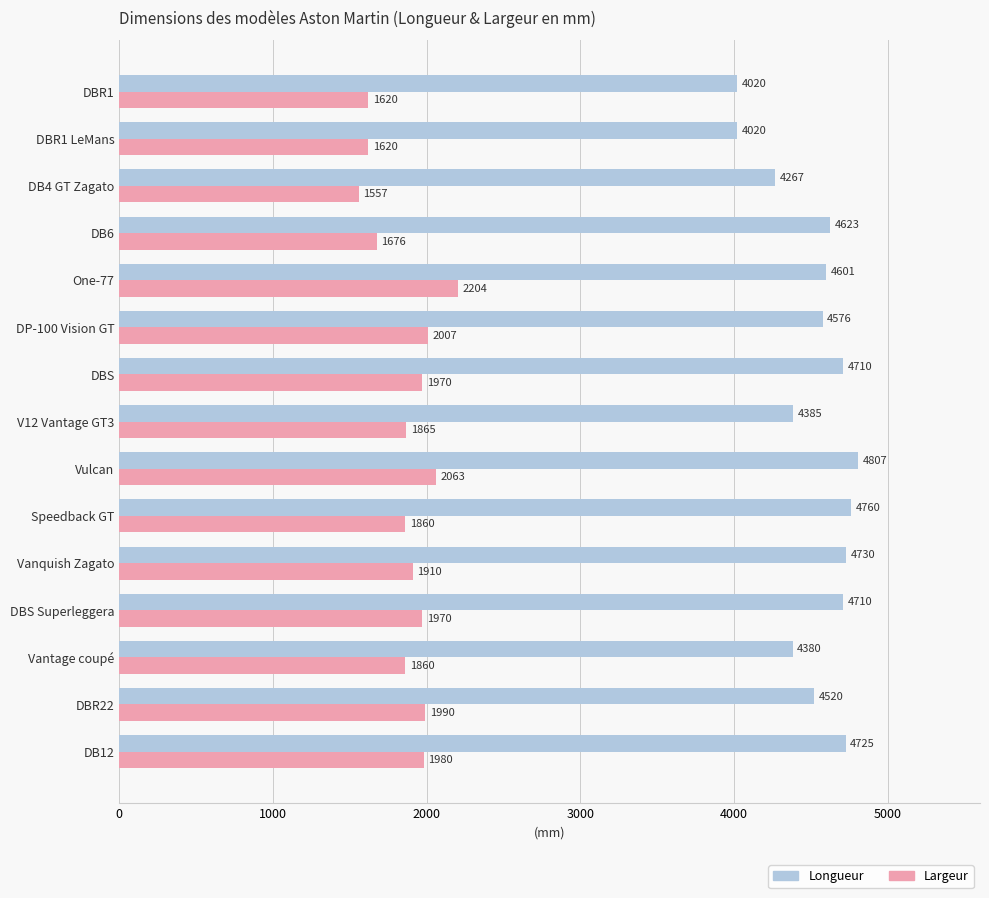

What is the minimum value shown in the chart?

1557